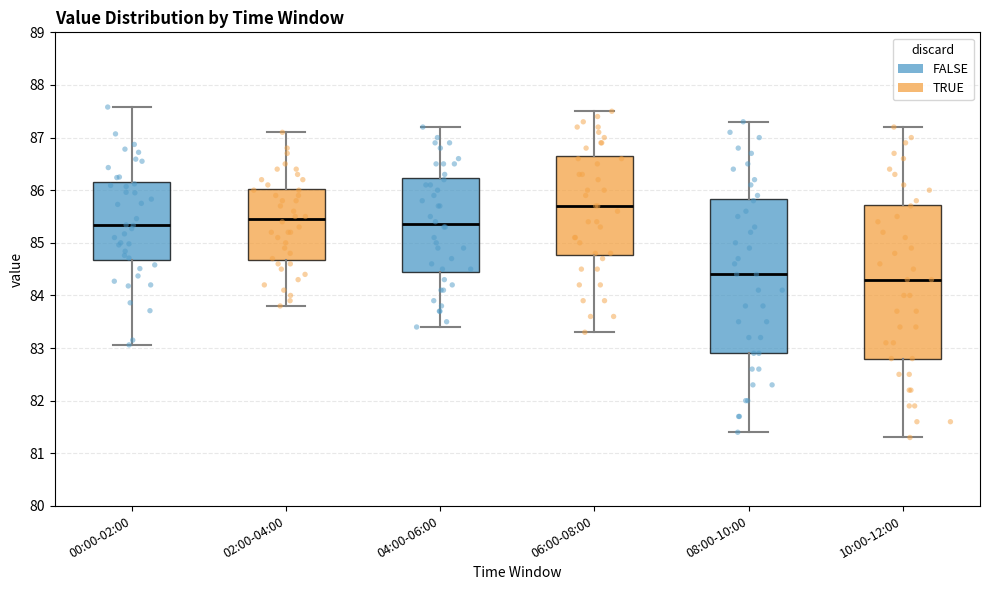

Reading left to right, transcribe this box plot: for each box, give where its median line is, the range the box spans, and where its two whiskers end, as read against the y-axis. The values are not printed on the chart, so give them approximately, as read against the axis.

00:00-02:00: median 85.3, box 84.7 to 86.2, whiskers 83.1 to 87.6
02:00-04:00: median 85.5, box 84.7 to 86.0, whiskers 83.8 to 87.1
04:00-06:00: median 85.4, box 84.5 to 86.2, whiskers 83.4 to 87.2
06:00-08:00: median 85.7, box 84.8 to 86.7, whiskers 83.3 to 87.5
08:00-10:00: median 84.4, box 82.9 to 85.8, whiskers 81.4 to 87.3
10:00-12:00: median 84.3, box 82.8 to 85.7, whiskers 81.3 to 87.2